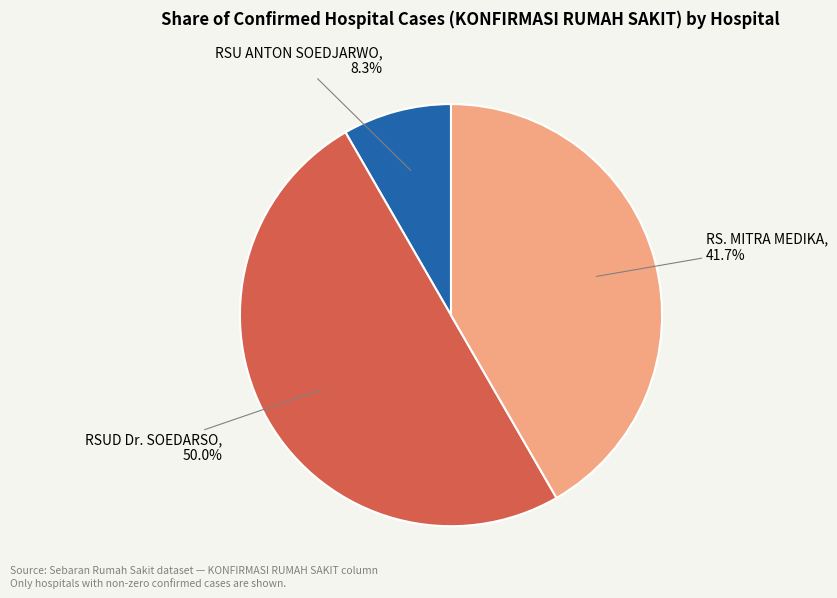

Is the sum of RSU ANTON SOEDJARWO and RSUD Dr. SOEDARSO greater than half?

Yes